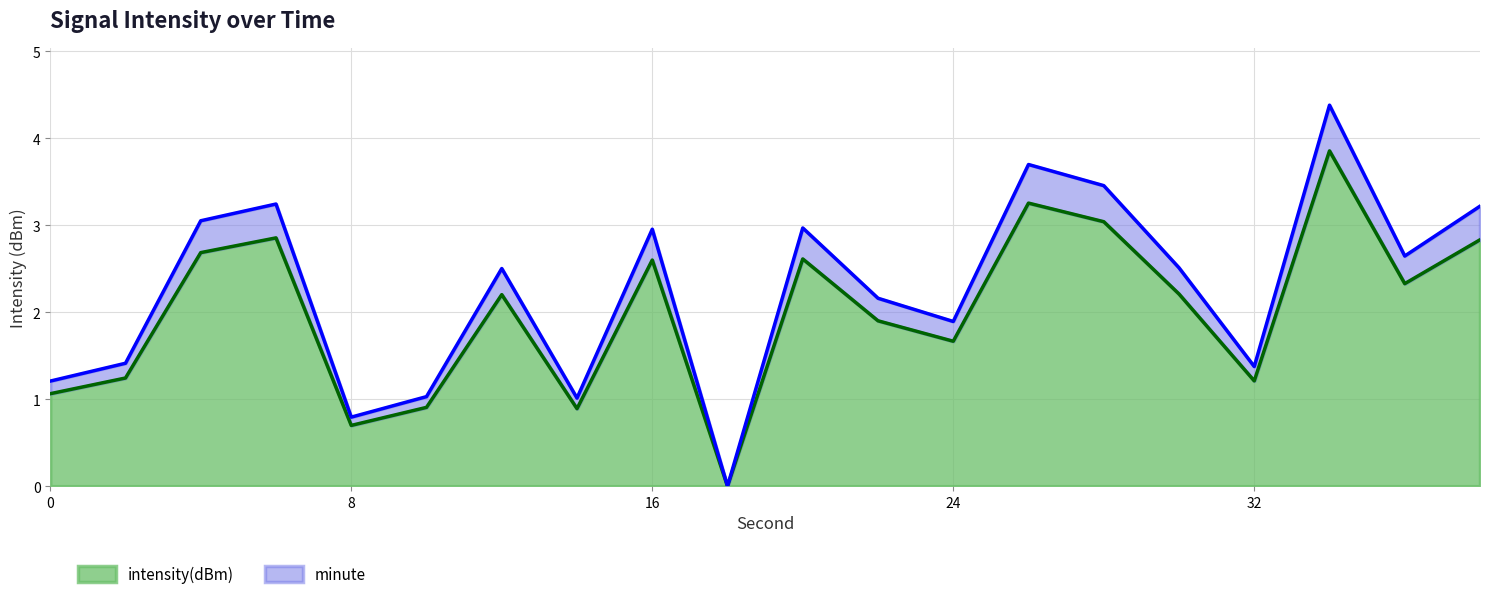

Where does the data first go above 2?

4